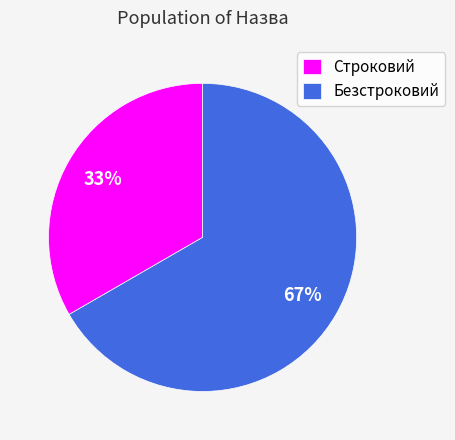

To the nearest percent, what is the combined percentage of Безстроковий and Строковий?

100%